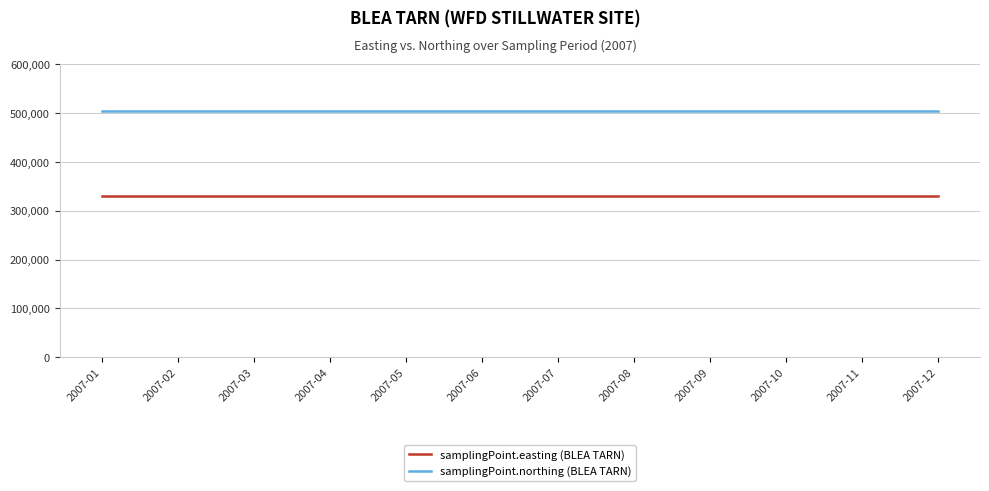

What is the smallest value displayed?

329280